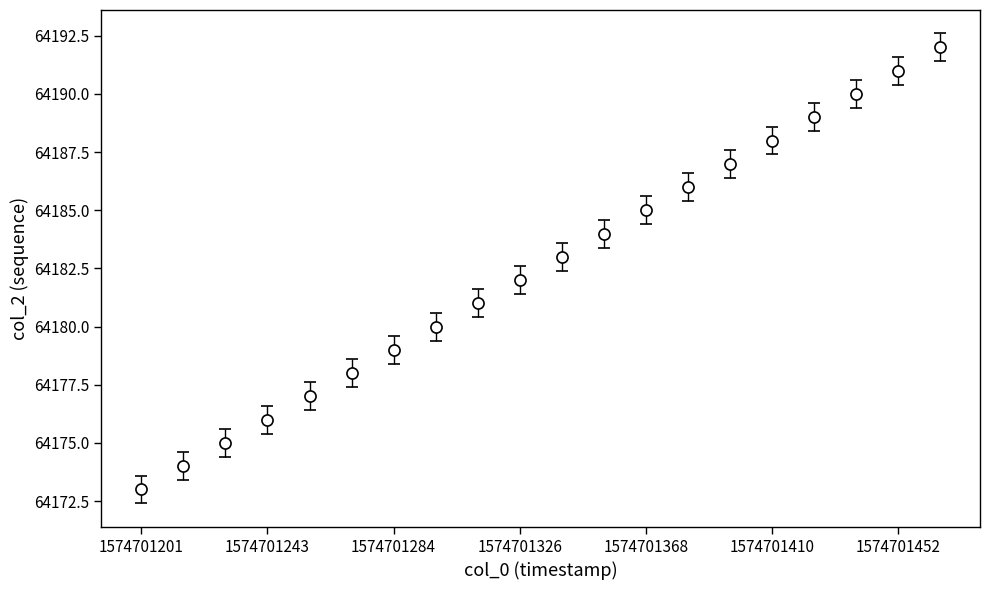

What is the value of the 14th point from the left?

64186